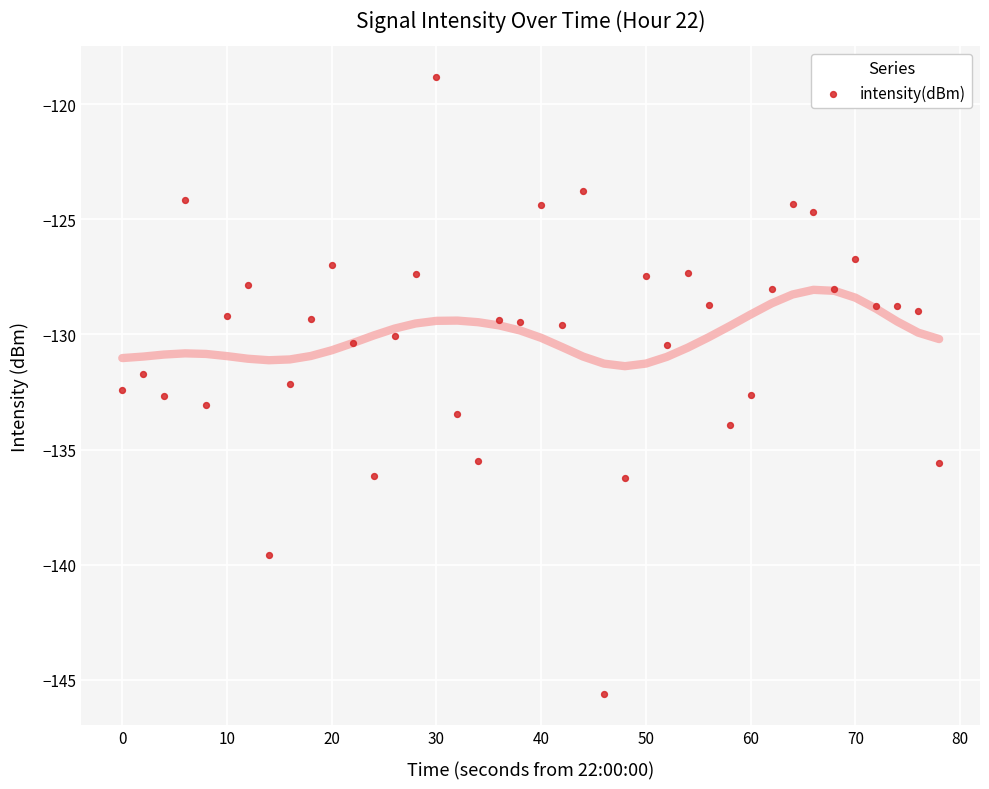

What is the range of X values (max minus min)?

78.0